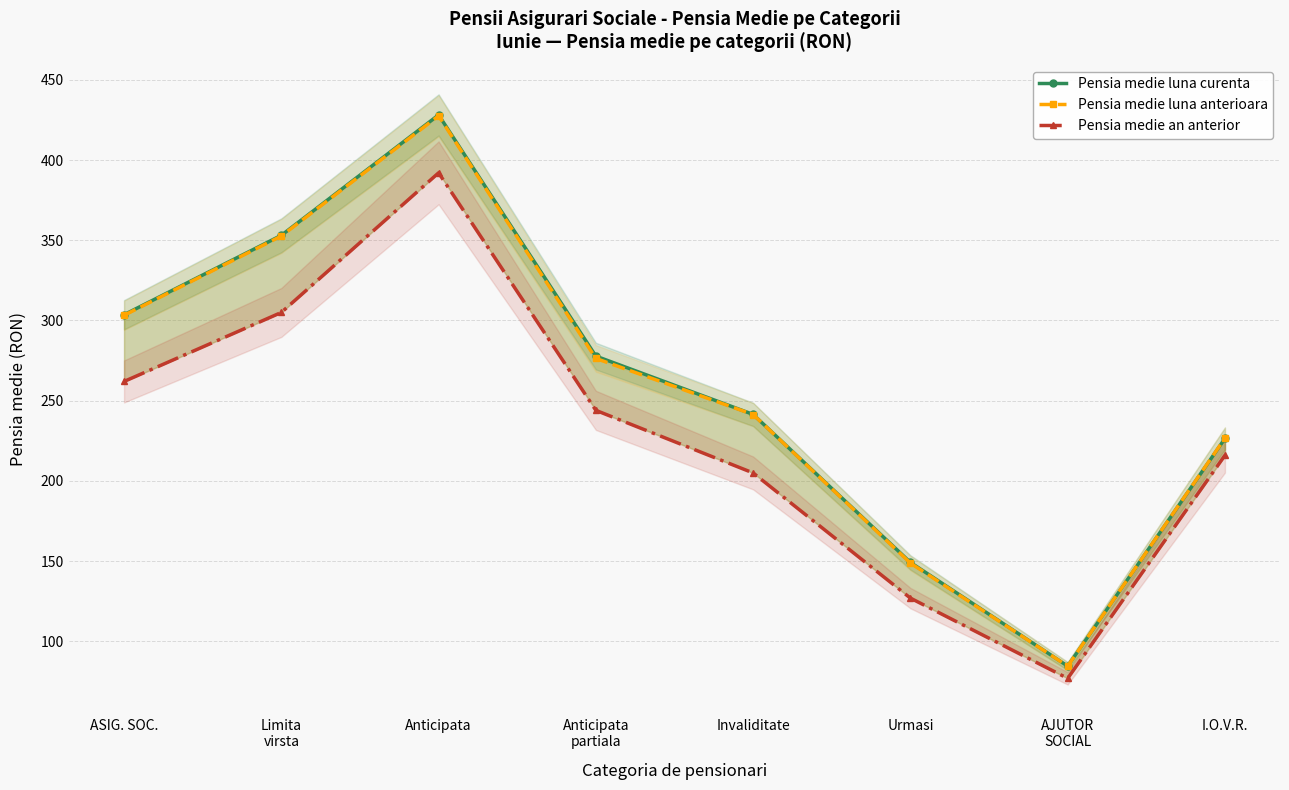

How many lines are shown in the chart?

3